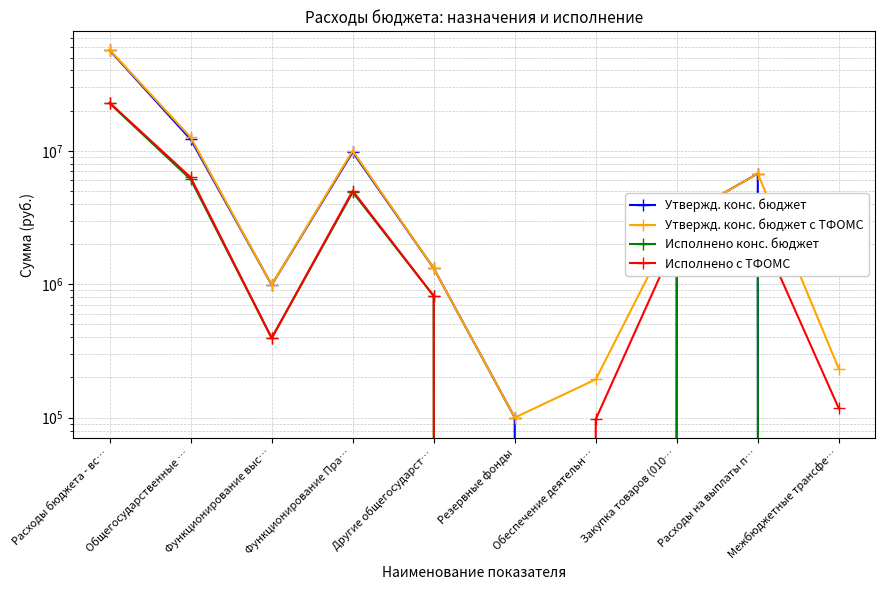

Count the number of categories in the chart.

10